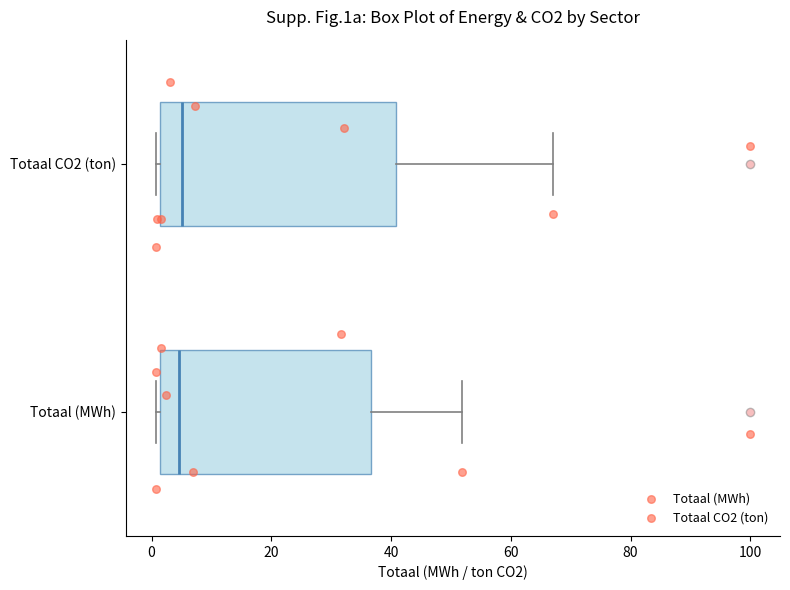

Reading bottom to top, read every box against the x-axis: the position of its median line, the range the box covers, and the ends of its whiskers. The values are not printed on the chart, so give them approximately, as read against the axis.

Totaal (MWh): median 4, box 2 to 36, whiskers 0 to 52
Totaal CO2 (ton): median 6, box 2 to 40, whiskers 0 to 66